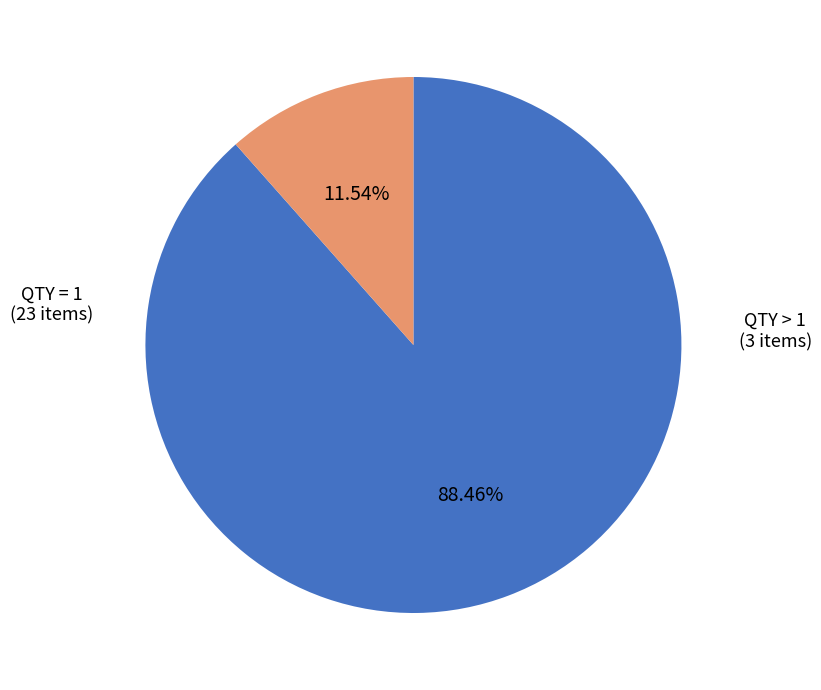

Is there any slice that represents more than half of the pie?

Yes